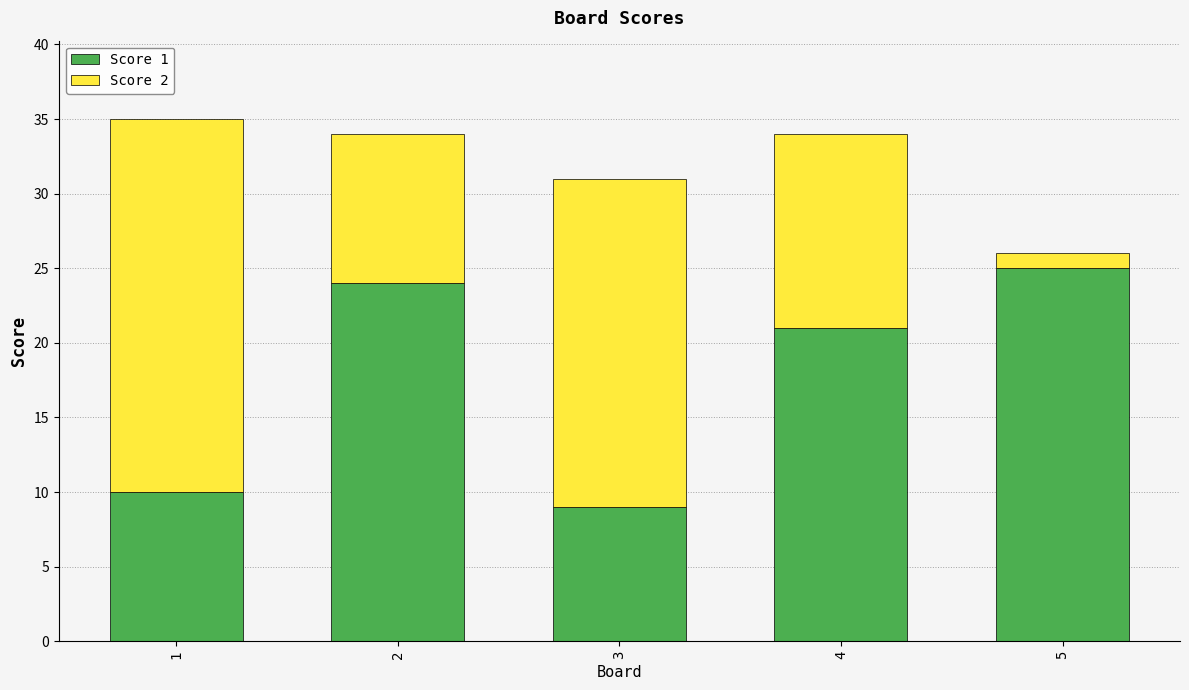

Reading right to left, transcribe the values for Score 1.

5=25	4=21	3=9	2=24	1=10